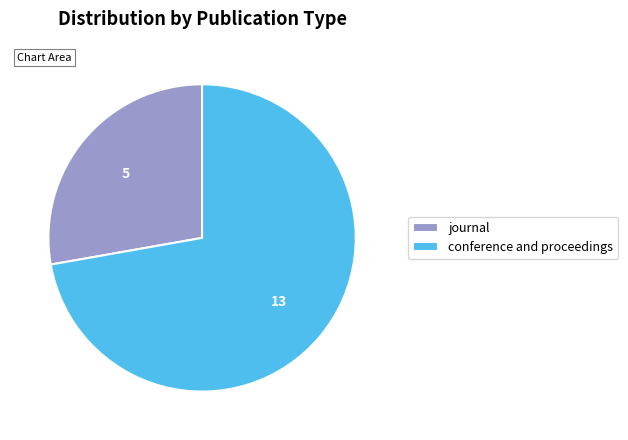

Do conference and proceedings and journal together represent more than half of the pie?

Yes